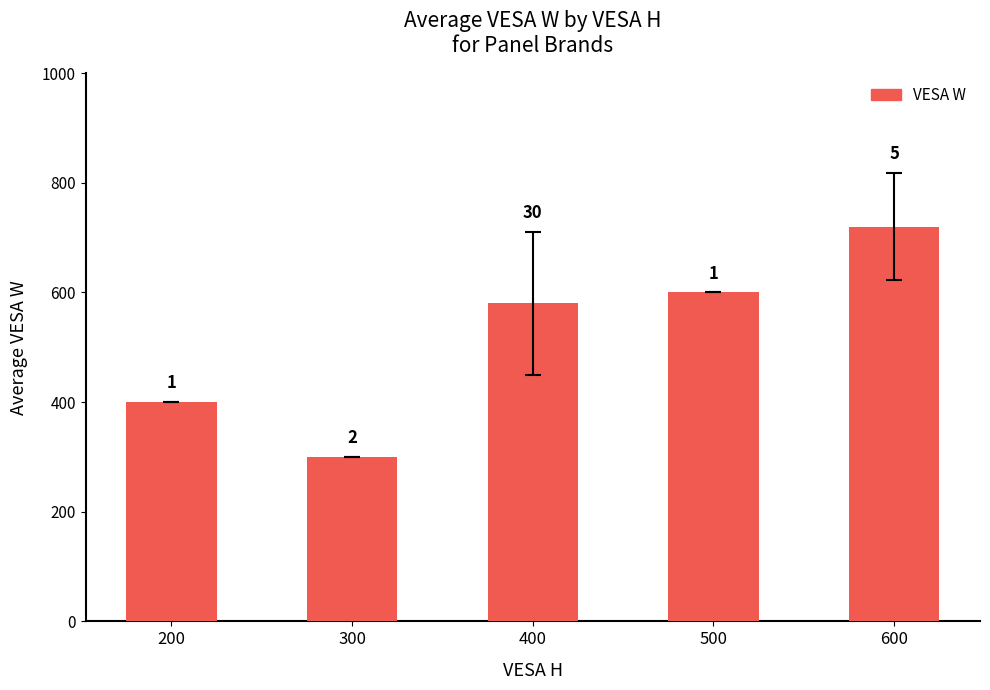

What is the maximum value shown in the chart?

720